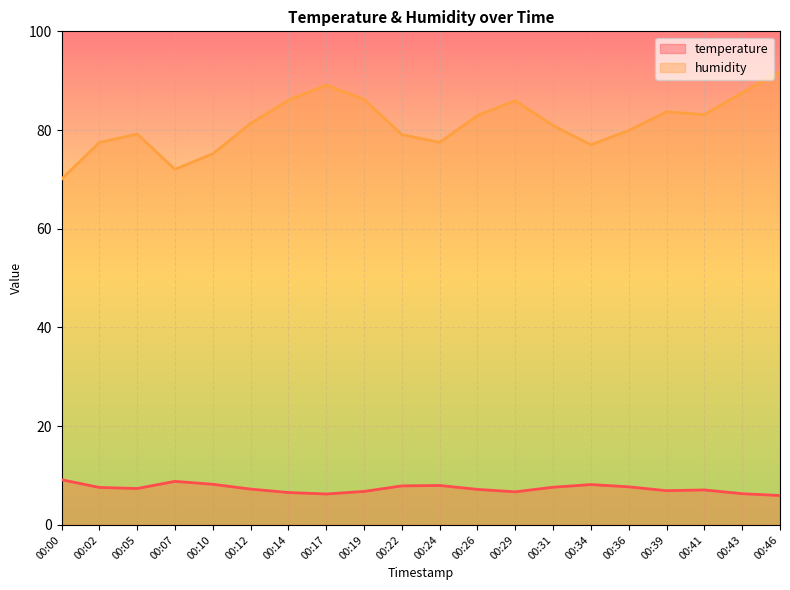

Where is the first local minimum for temperature?

00:05